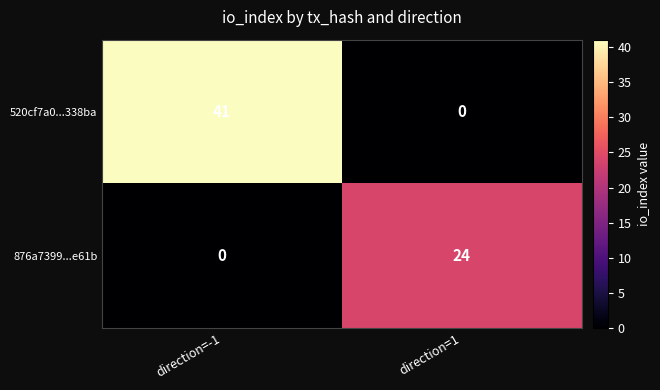

Reading left to right, list all the values displayed in this chart.

520cf7a0...338ba: 41	0
876a7399...e61b: 0	24